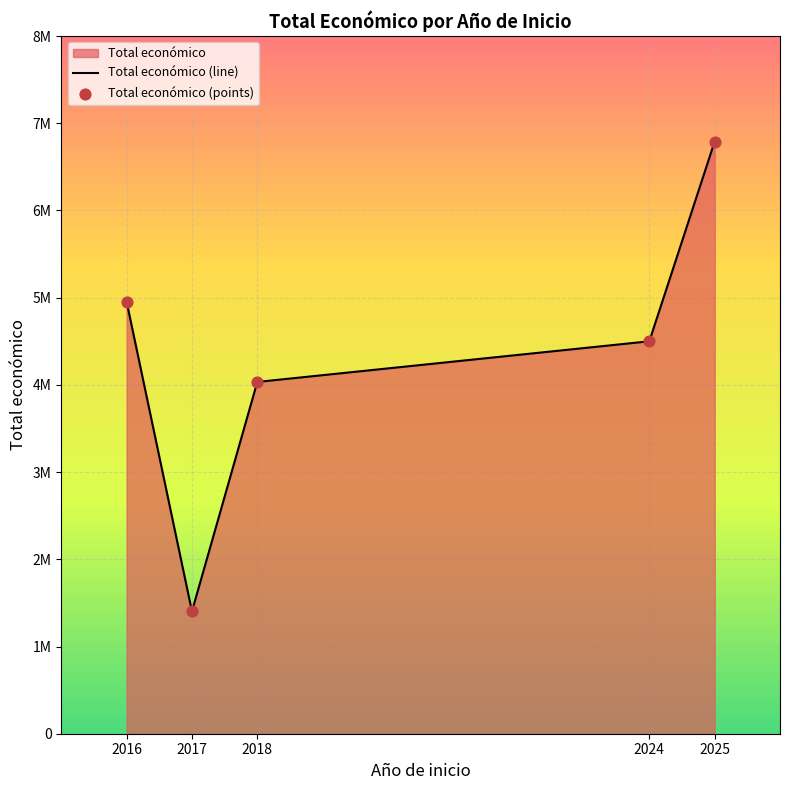

Is the value of Total económico (points) at 2025 greater than the value of Total económico (line) at 2024?

Yes